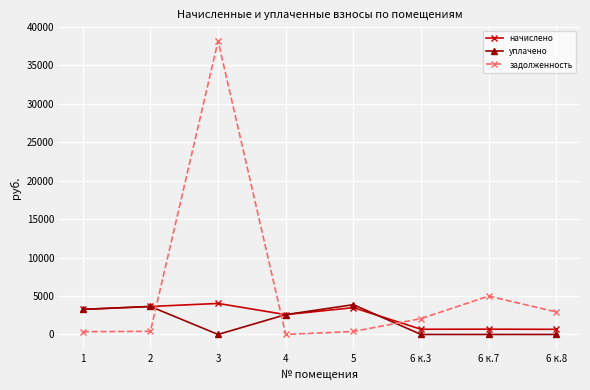

How many times do уплачено and задолженность cross each other?

3